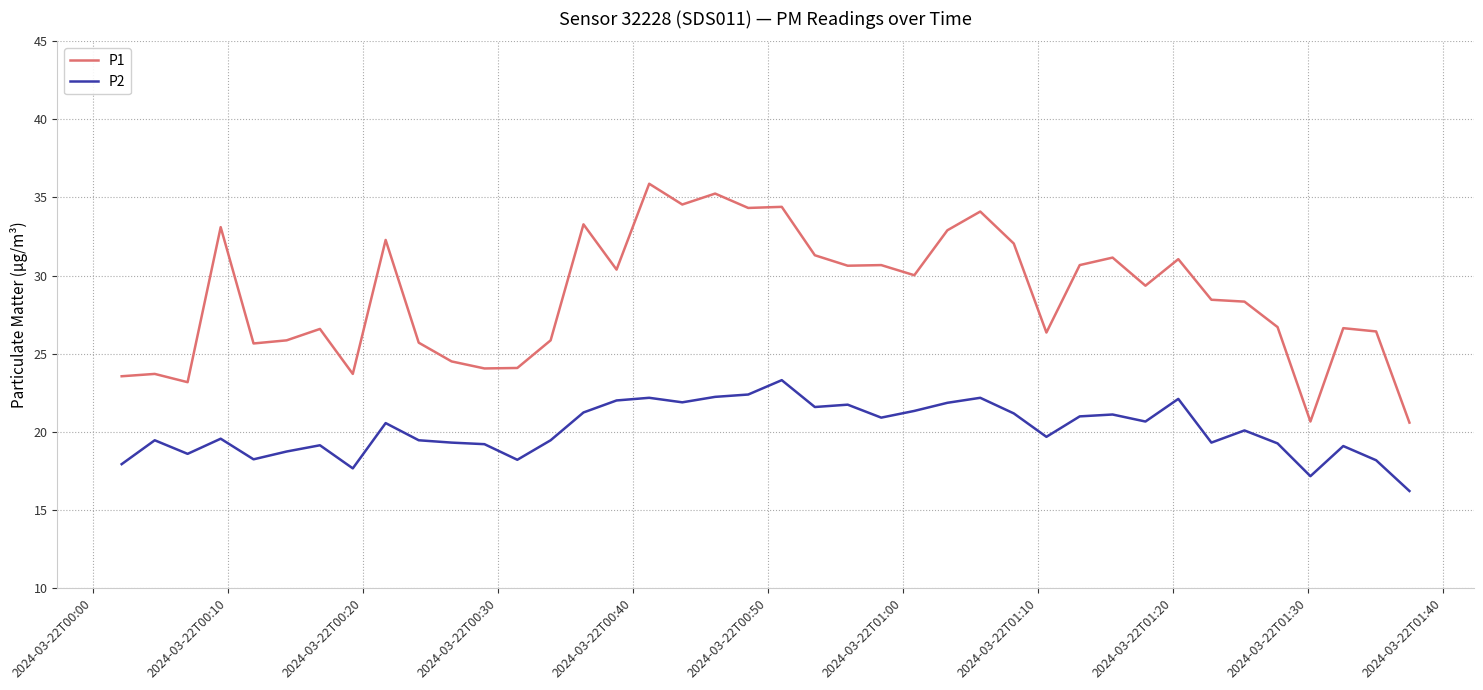

Which series has the widest spread of values?

P1